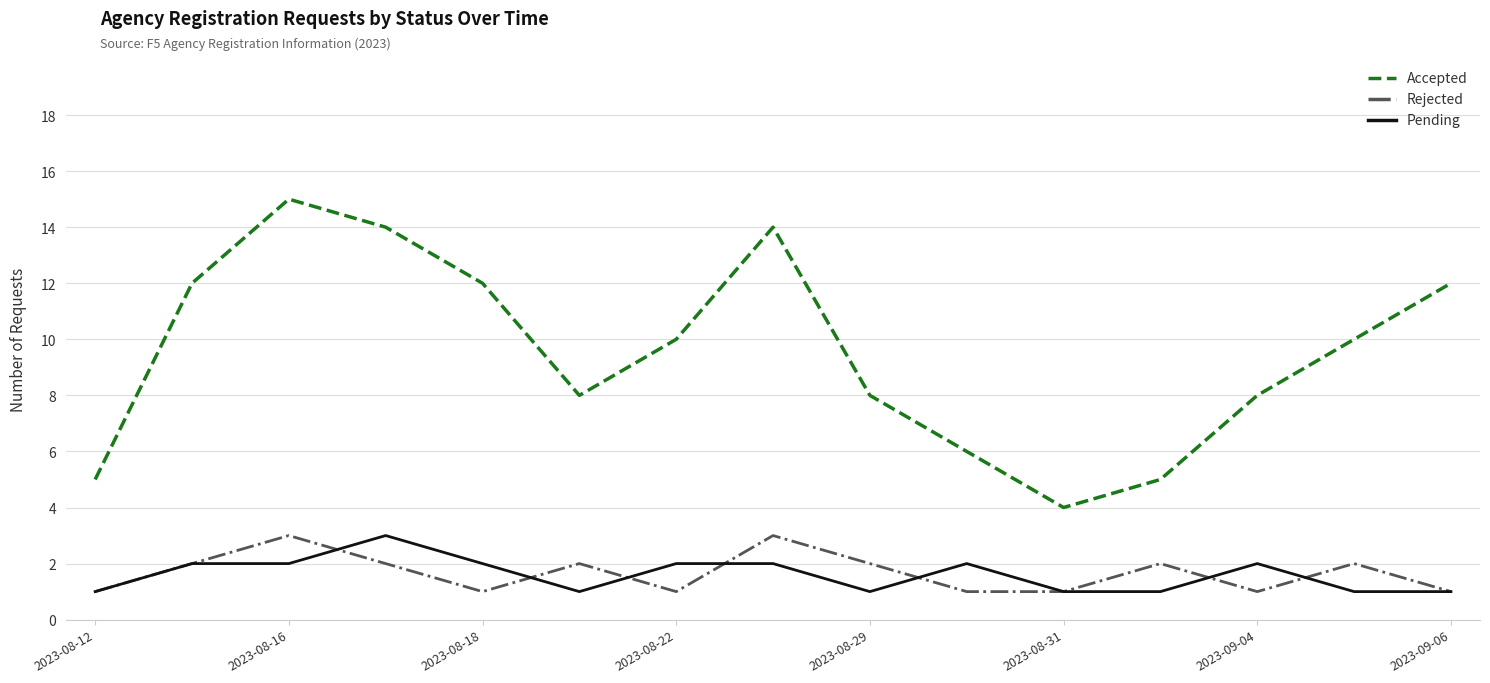

Which series has the largest total across all categories?

Accepted